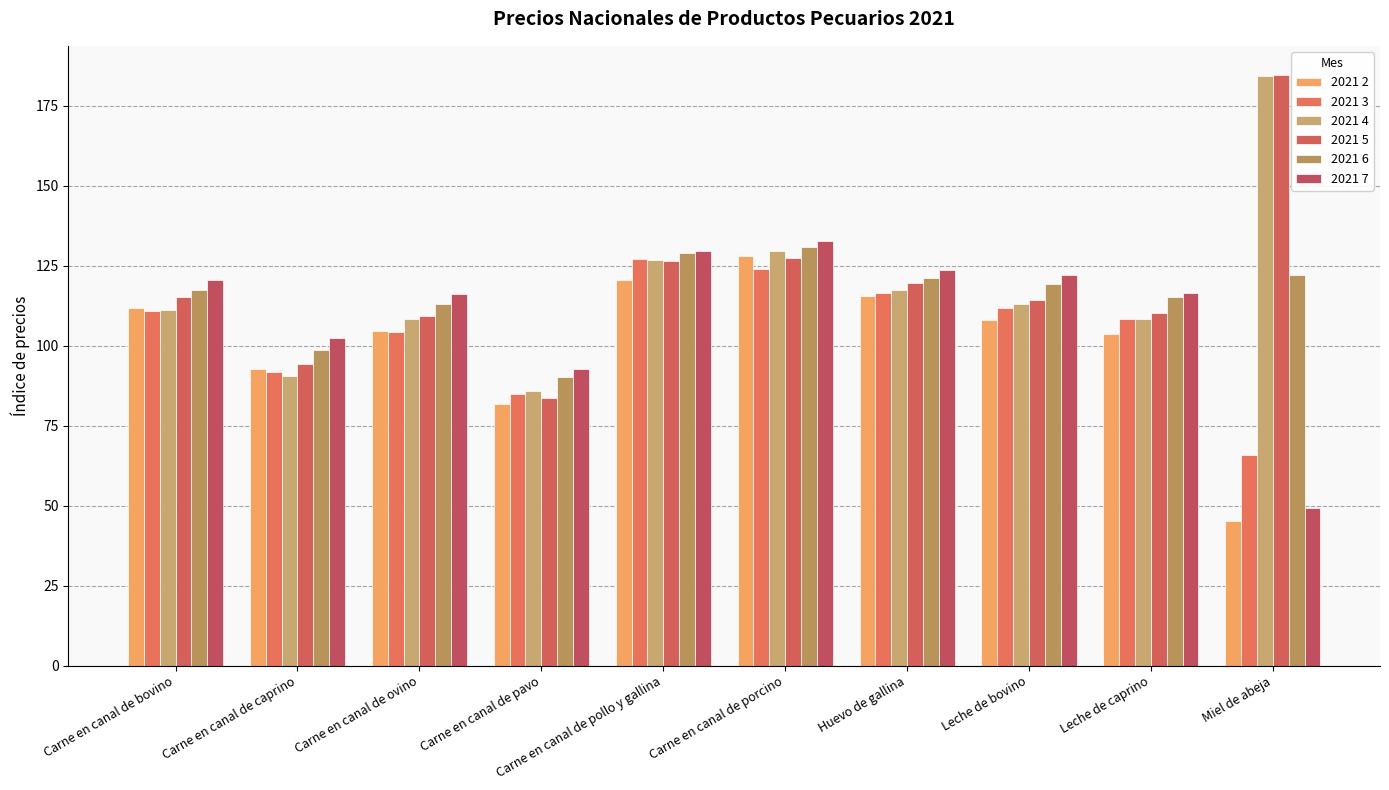

Reading right to left, transcribe all the data shown in this chart.

2021 2: 45.1	103.7	107.9	115.4	127.9	120.6	81.7	104.7	92.7	111.9
2021 3: 65.8	108.4	111.8	116.4	123.9	127.0	85.0	104.3	91.8	110.9
2021 4: 184.3	108.2	112.9	117.3	129.7	126.9	85.7	108.3	90.6	111.0
2021 5: 184.5	110.3	114.4	119.5	127.4	126.5	83.7	109.3	94.2	115.1
2021 6: 122.0	115.3	119.4	121.2	130.9	129.1	90.2	112.9	98.8	117.5
2021 7: 49.4	116.5	122.2	123.7	132.8	129.5	92.7	116.1	102.3	120.4